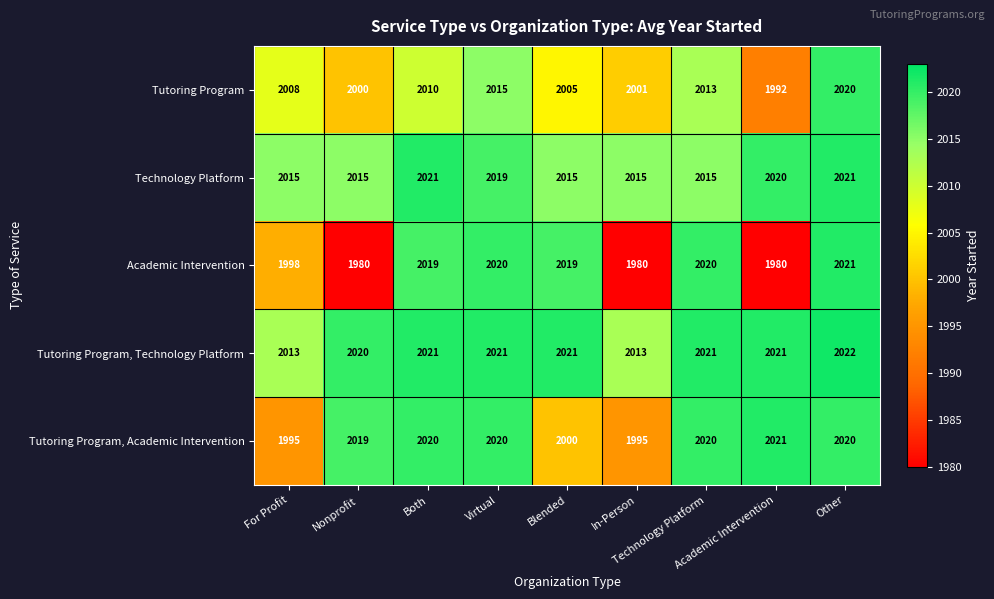

What is the minimum value shown in the chart?

1980